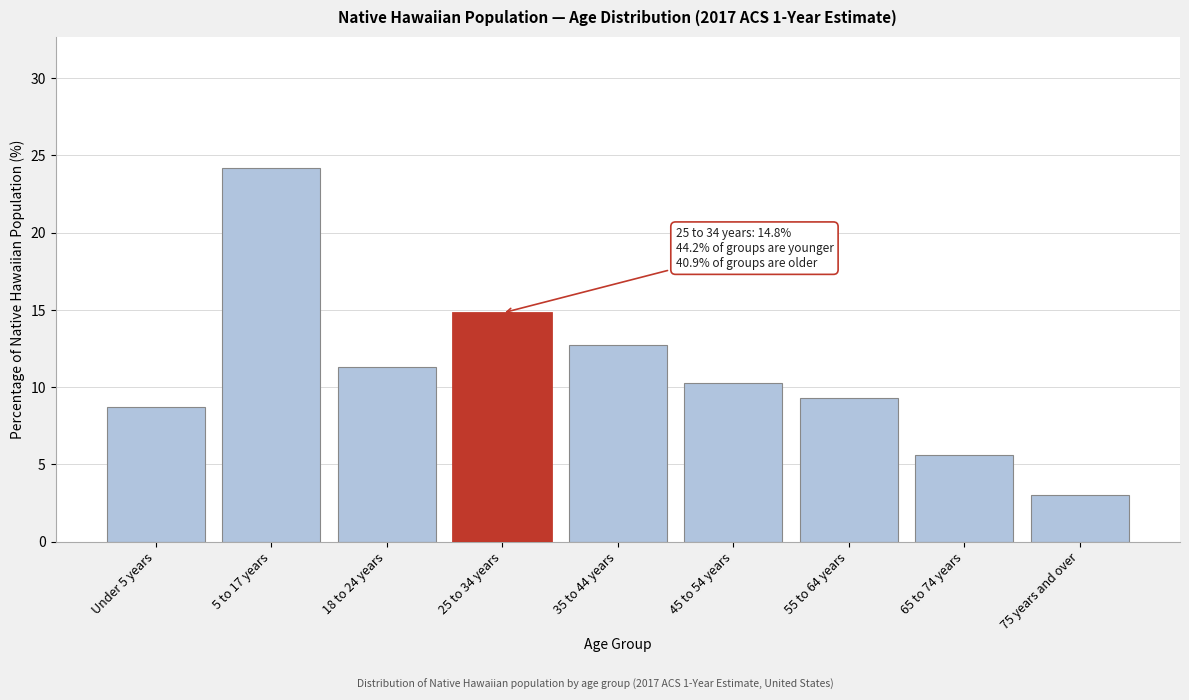

Reading right to left, list all the values displayed in this chart.

75 years and over=3.0	65 to 74 years=5.6	55 to 64 years=9.3	45 to 54 years=10.3	35 to 44 years=12.7	25 to 34 years=14.8	18 to 24 years=11.3	5 to 17 years=24.2	Under 5 years=8.7